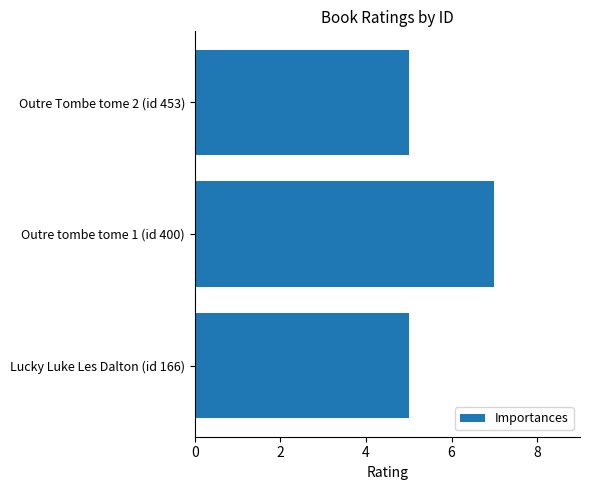

What is the greatest value displayed?

7